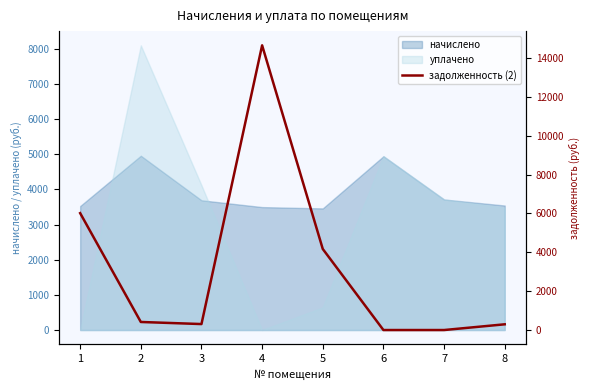

At which label is the value closest to 7326?

1